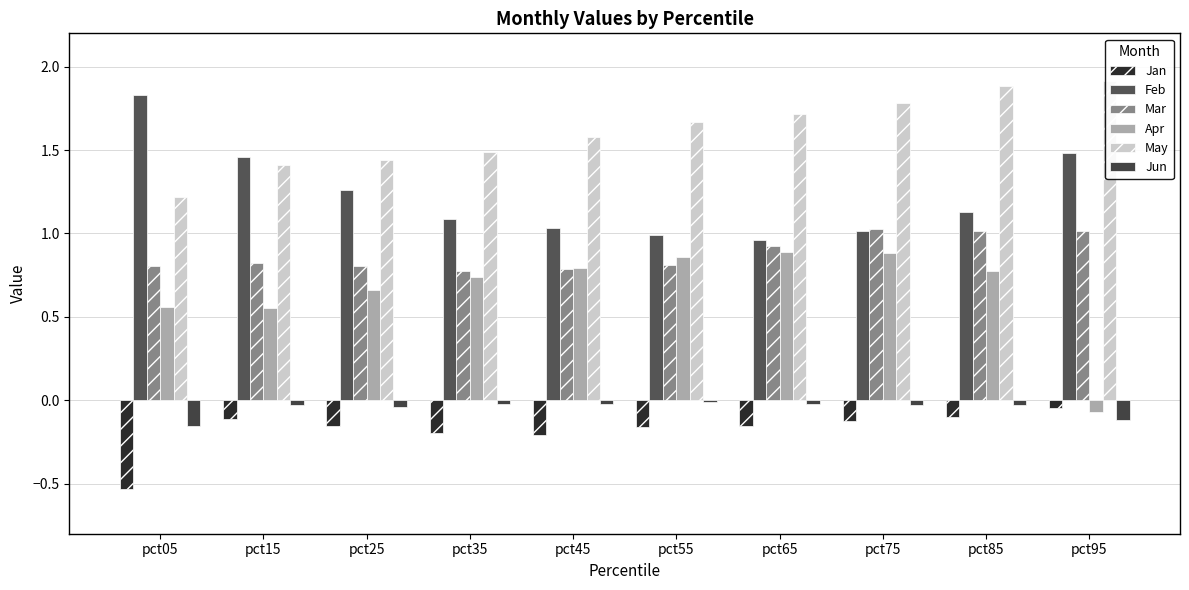

What is the sum of the Jan values at pct35 and pct45?

-0.4